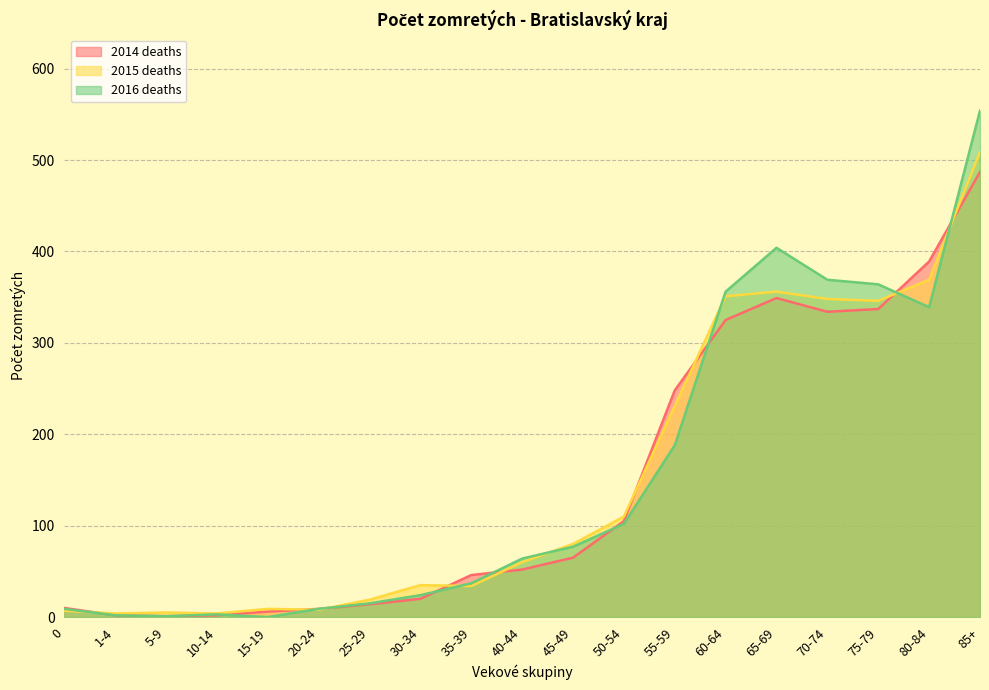

The 2016 deaths series shows 4 at 0. True or false?

False